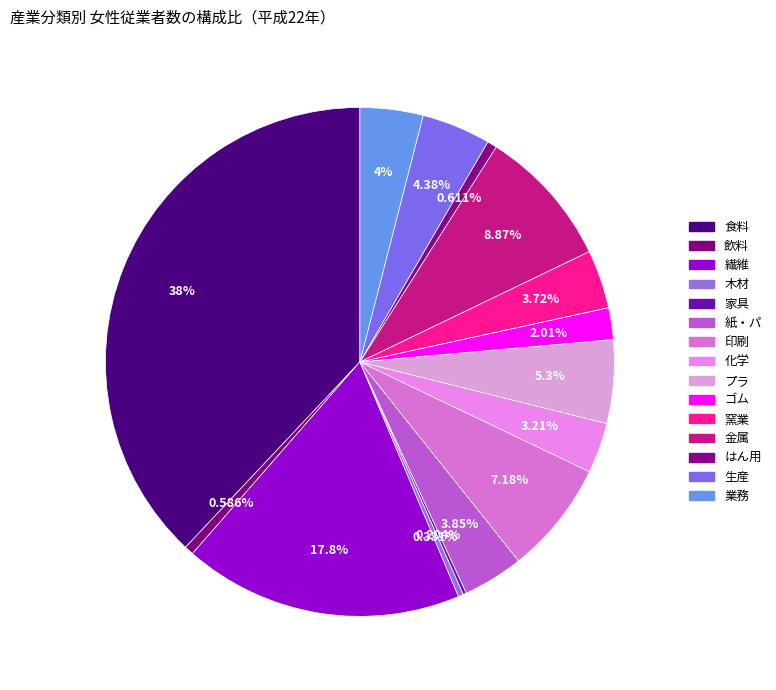

Count the number of slices in the pie.

15